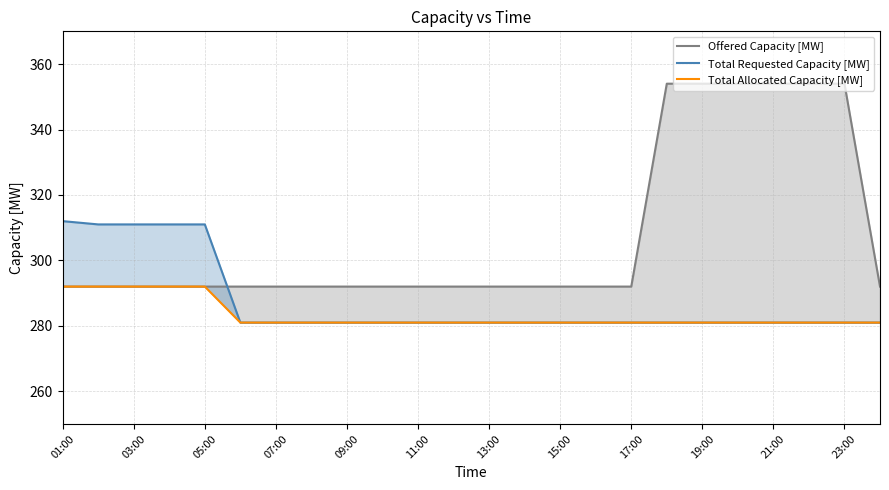

Which category has the highest value across all series?

17